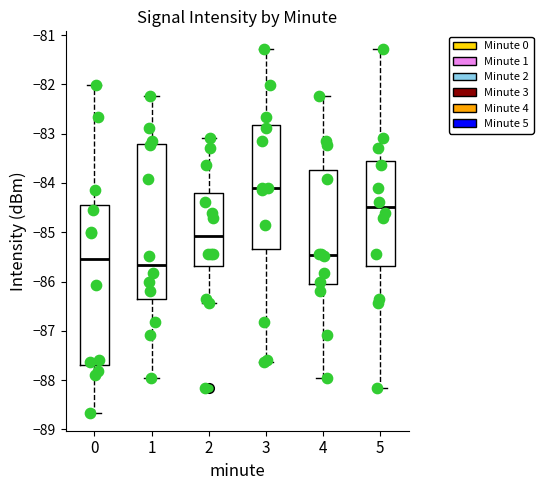

Which box's median line is the highest?

3